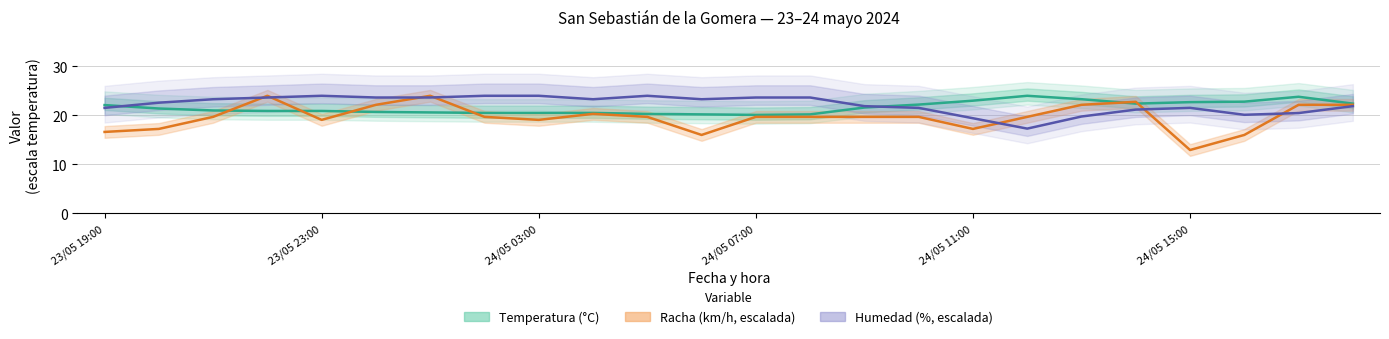

The Humedad (%, escalada) series shows 33.7 at 9. True or false?

False